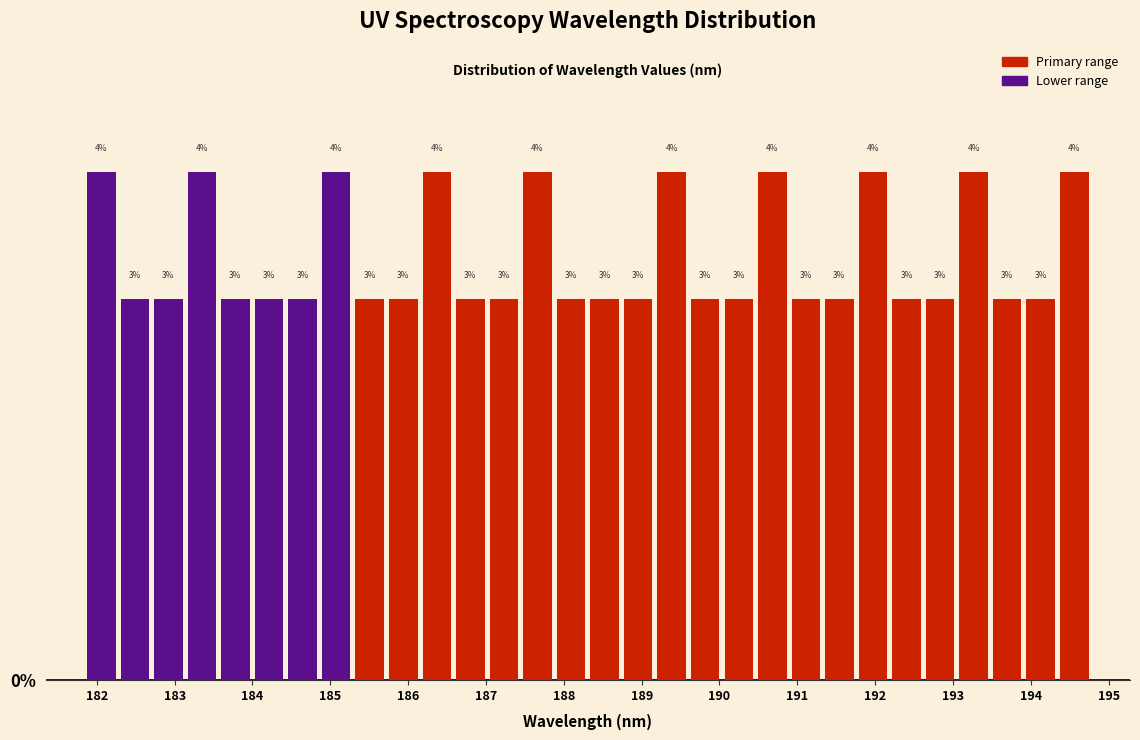

Reading left to right, transcribe this chart: for each bar, give the range it covers on the x-axis and its height. The bar edges are not printed on the chart, so give them approximately, as read against the axis.

181.8 to 182.3: 4
182.3 to 182.7: 3
182.7 to 183.1: 3
183.1 to 183.6: 4
183.6 to 184.0: 3
184.0 to 184.4: 3
184.4 to 184.9: 3
184.9 to 185.3: 4
185.3 to 185.7: 3
185.7 to 186.2: 3
186.2 to 186.6: 4
186.6 to 187.0: 3
187.0 to 187.4: 3
187.4 to 187.9: 4
187.9 to 188.3: 3
188.3 to 188.7: 3
188.7 to 189.2: 3
189.2 to 189.6: 4
189.6 to 190.0: 3
190.0 to 190.5: 3
190.5 to 190.9: 4
190.9 to 191.3: 3
191.3 to 191.8: 3
191.8 to 192.2: 4
192.2 to 192.6: 3
192.6 to 193.1: 3
193.1 to 193.5: 4
193.5 to 193.9: 3
193.9 to 194.3: 3
194.3 to 194.8: 4